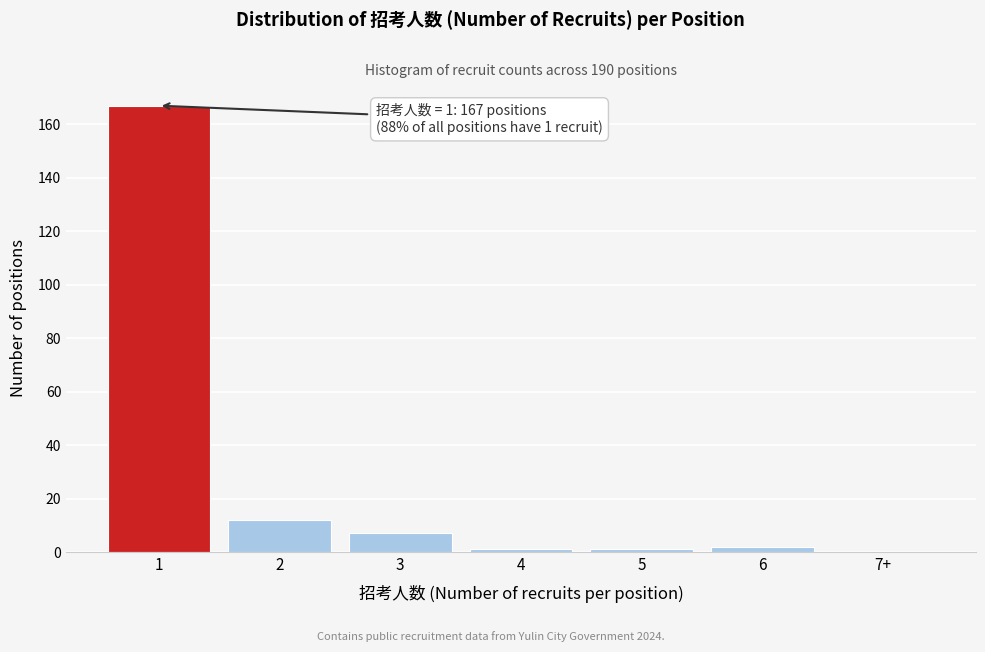

Reading right to left, extract all data points from this chart.

7+=0	6=2	5=1	4=1	3=7	2=12	1=167